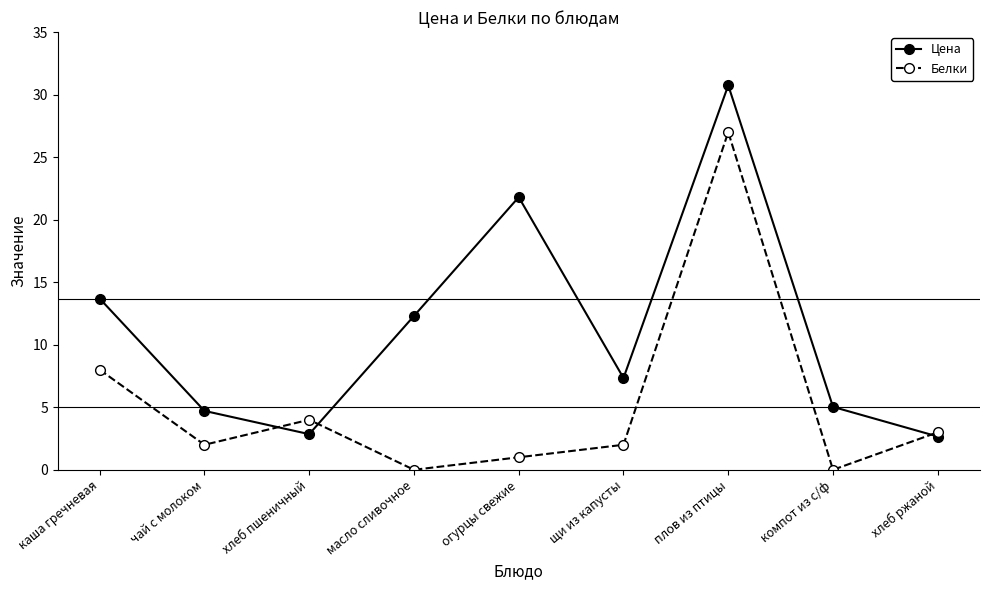

Which series has the widest spread of values?

Цена